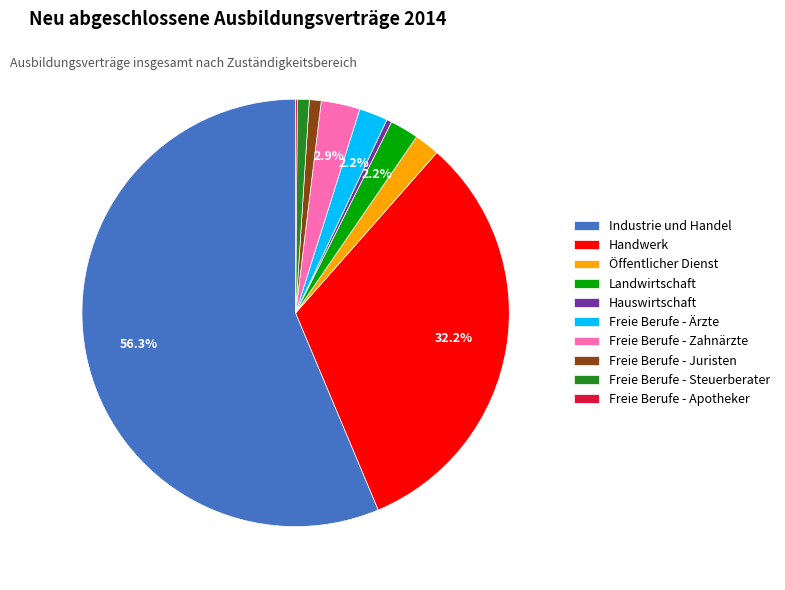

To the nearest percent, what is the difference between the Freie Berufe - Juristen and Industrie und Handel slice percentages?

55%